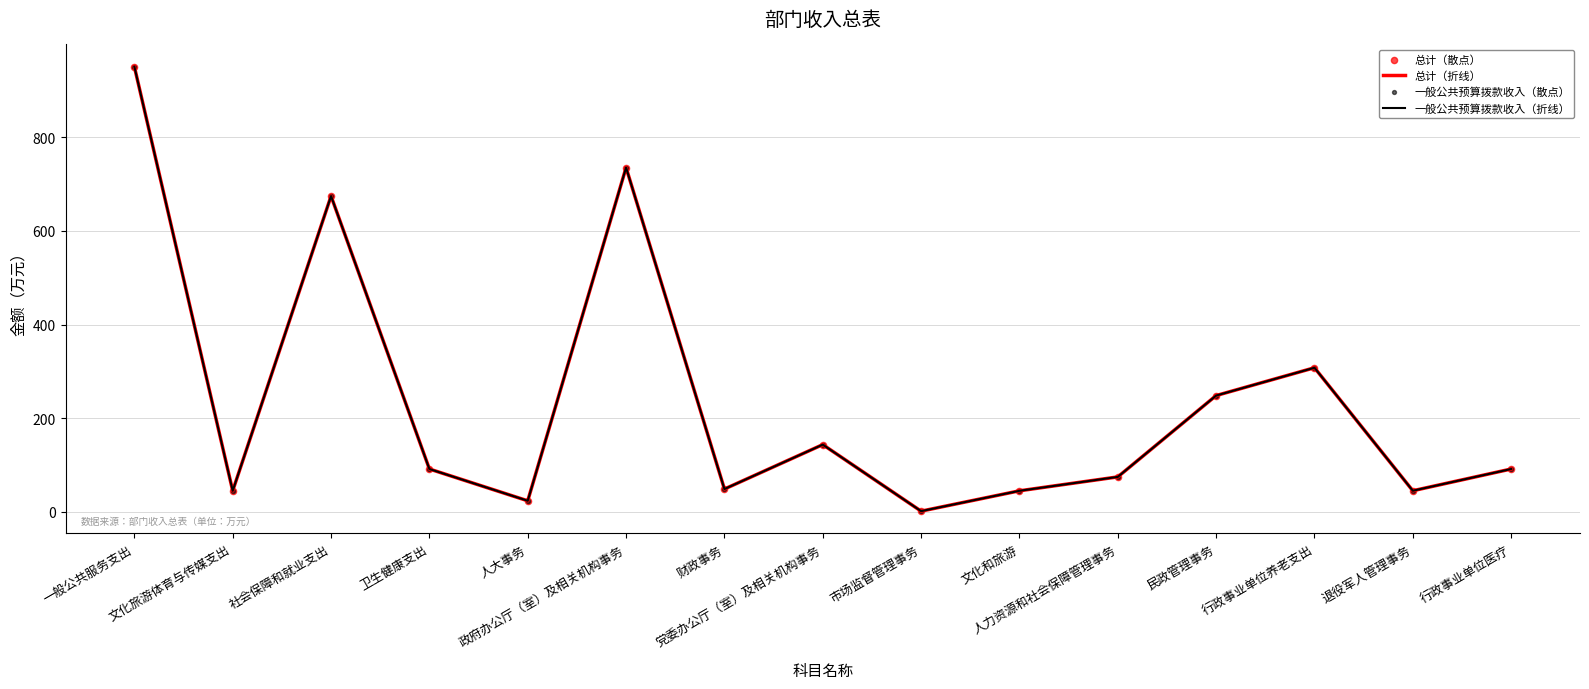

At which category is the sum across all series the highest?

一般公共服务支出